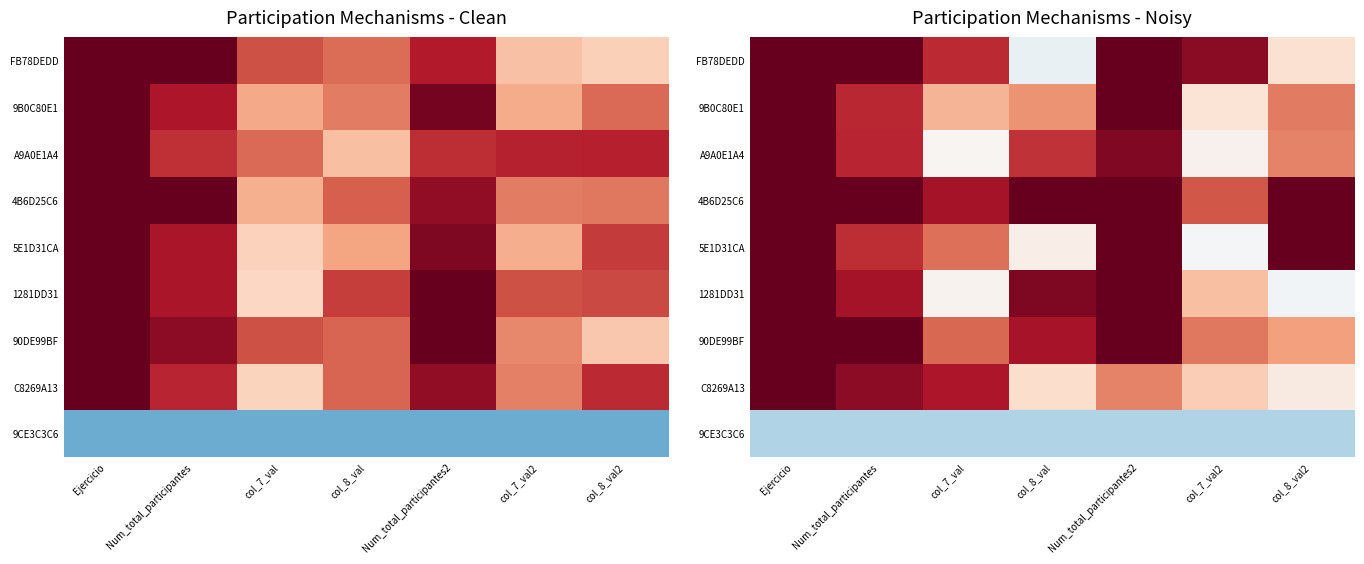

True or false: 4B6D25C6 has a value of 175.5 at col_8_val.

False